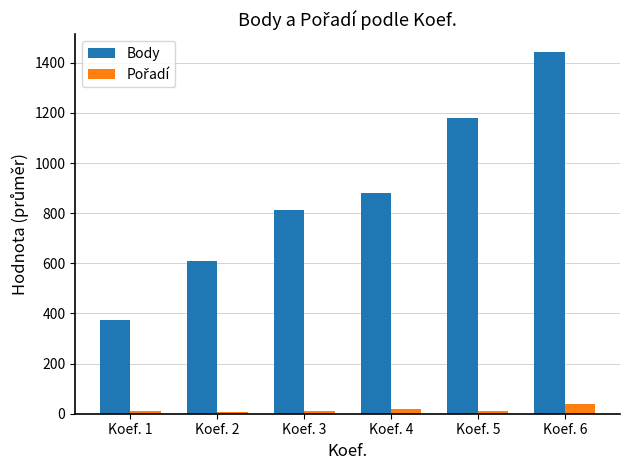

What is the value of the Body bar at the 4th from the left?

881.1